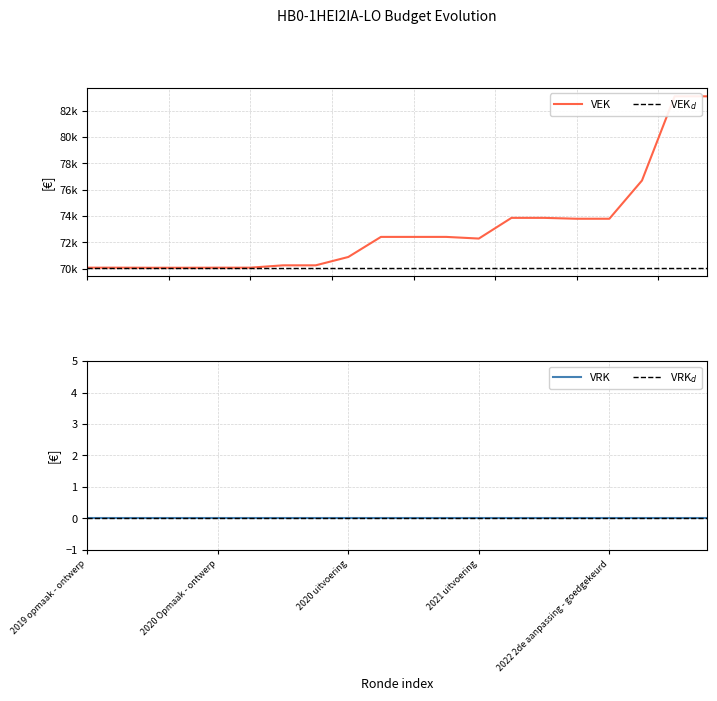

Reading left to right, extract all data points from this chart.

70068	70068	70062	70062	70068	70068	70246	70246	70881	72409	72409	72409	72283	73857	73857	73790	73790	76700	83105	83105